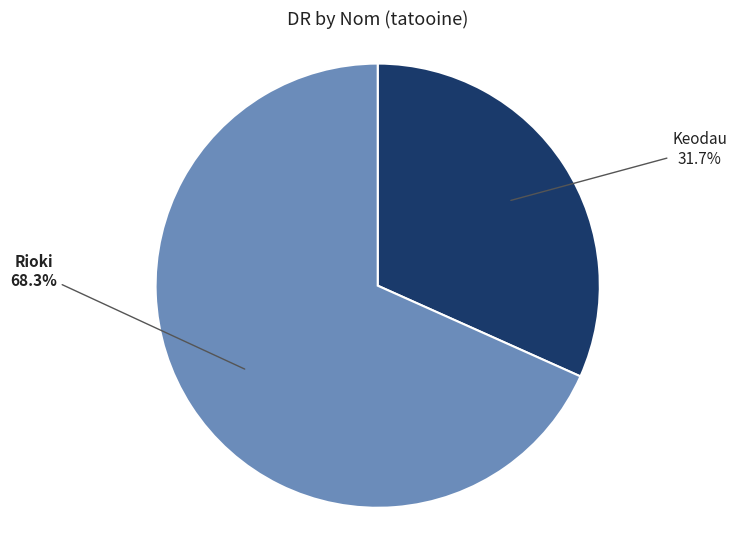

Is there a majority slice in this chart?

Yes